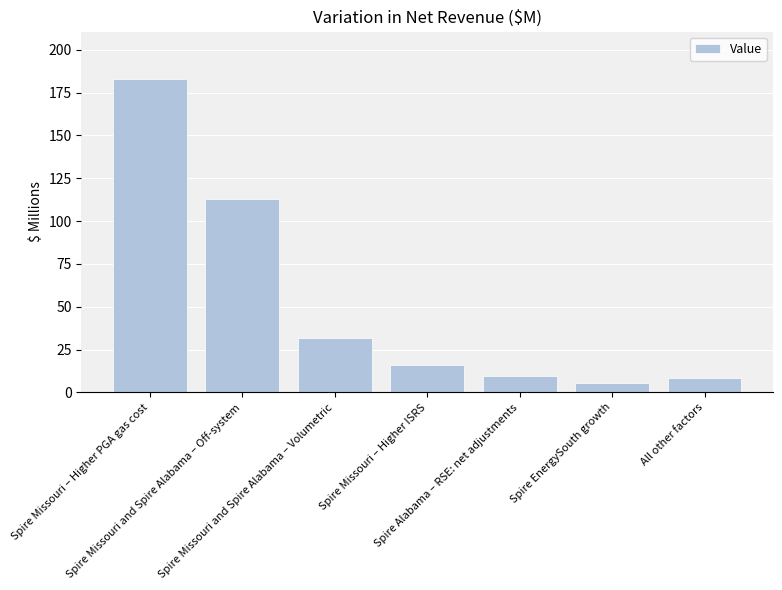

Is it true that the value at Spire Missouri – Higher ISRS is 23.5?

False